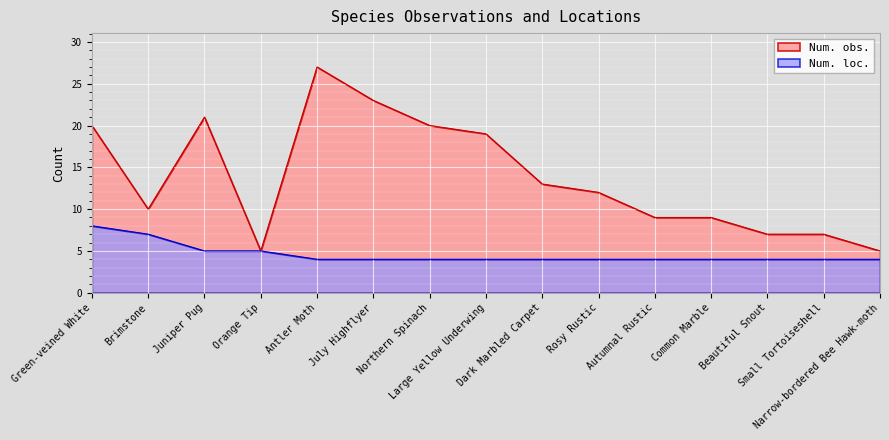

What is the label of the 7th point from the left?

Northern Spinach